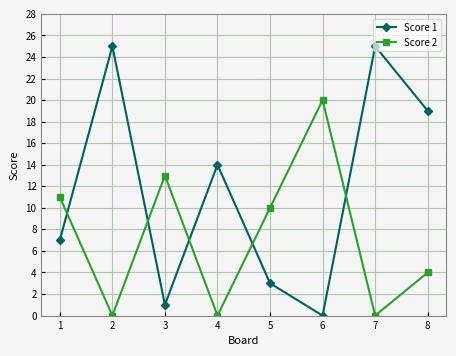

How many times do Score 2 and Score 1 cross each other?

5